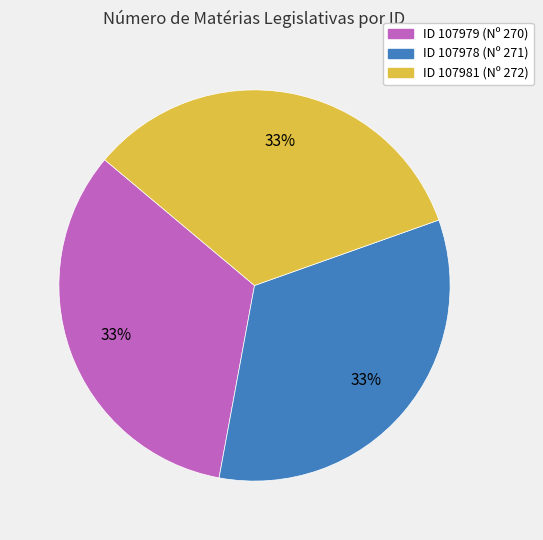

Is there a majority slice in this chart?

No